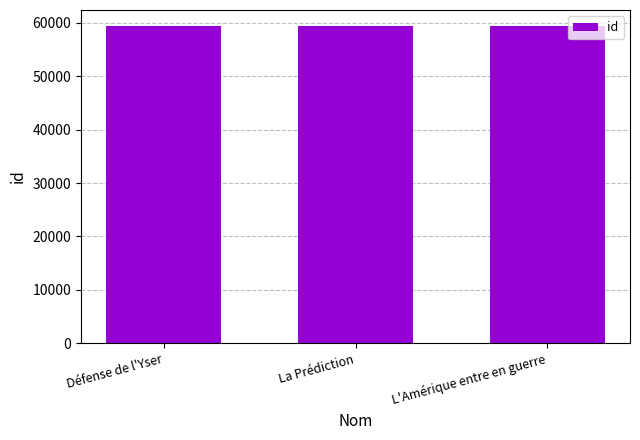

The chart shows a value of 15511 at L'Amérique entre en guerre. True or false?

False